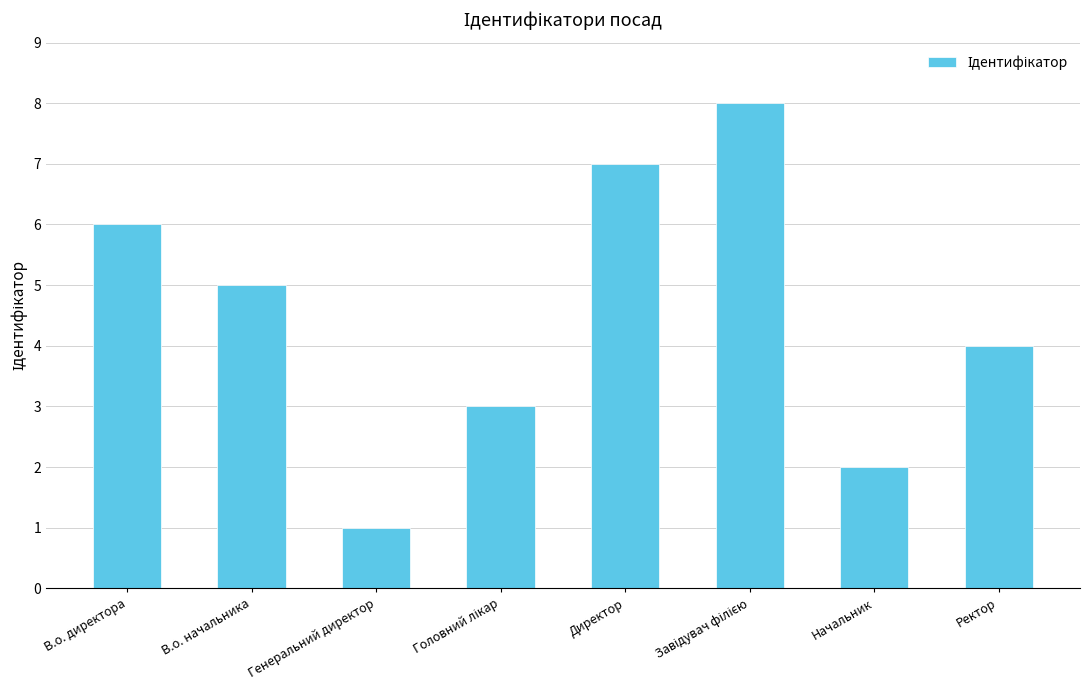

What is the sum of all values?

36